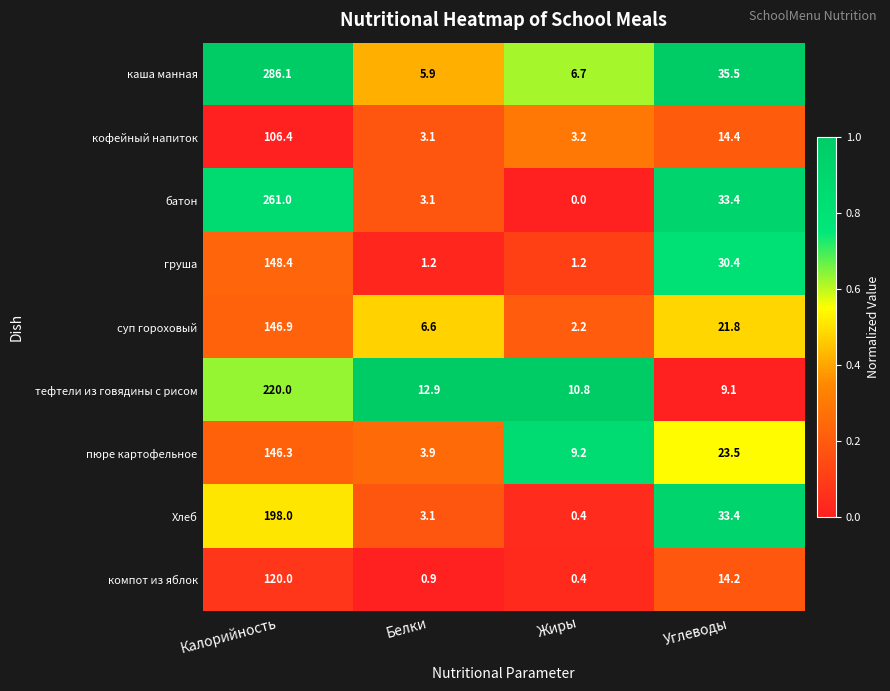

What is the total value across all series at Белки?

40.7